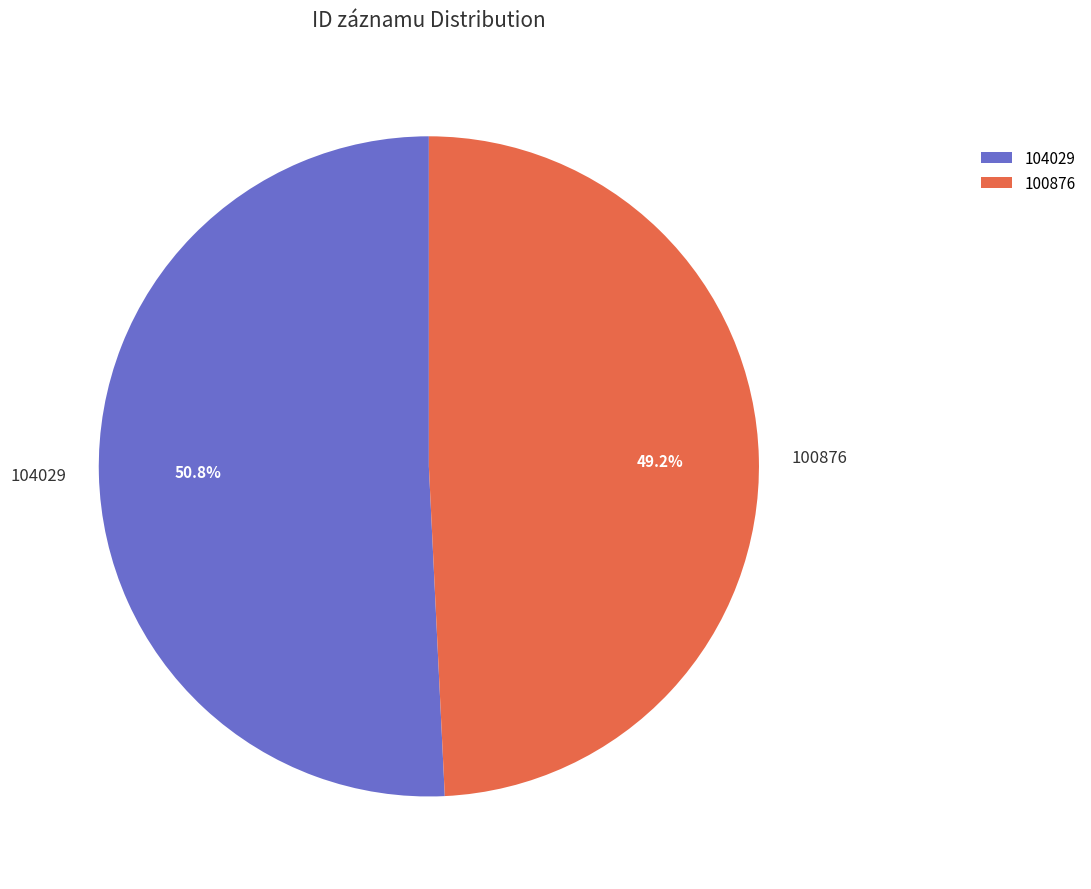

To the nearest percent, what is the difference between the largest and smallest slice percentages?

2%